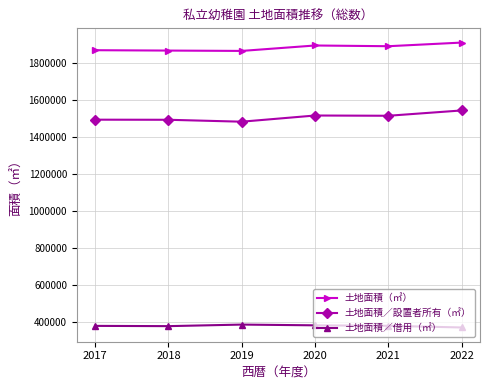

What is the maximum value for 土地面積／借用（㎡）?

383472